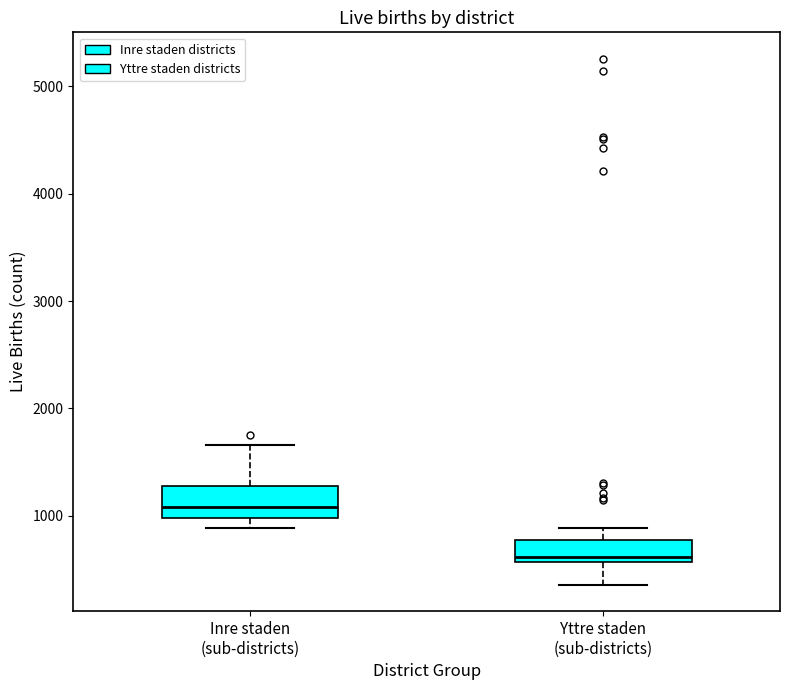

Where does the lower whisker of the box for Yttre staden (sub-districts) end on the y-axis? The values are not printed on the chart, so give them approximately, as read against the axis.

400